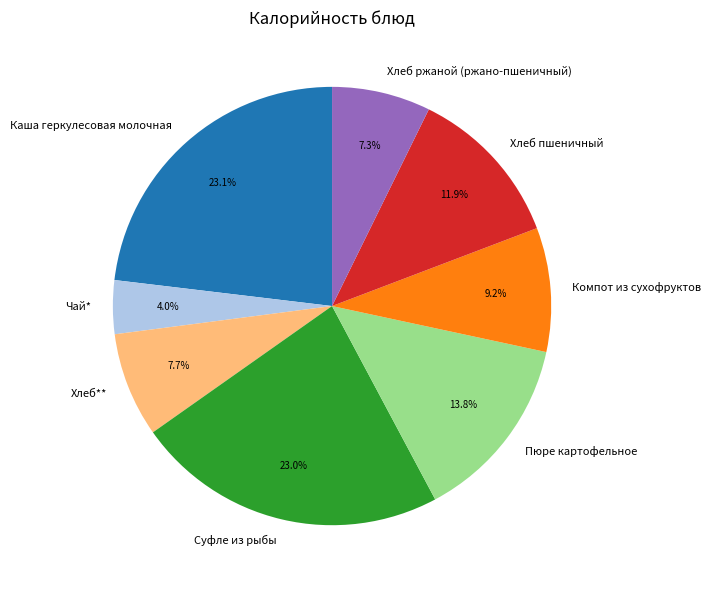

Is the sum of Хлеб пшеничный and Суфле из рыбы greater than half?

No